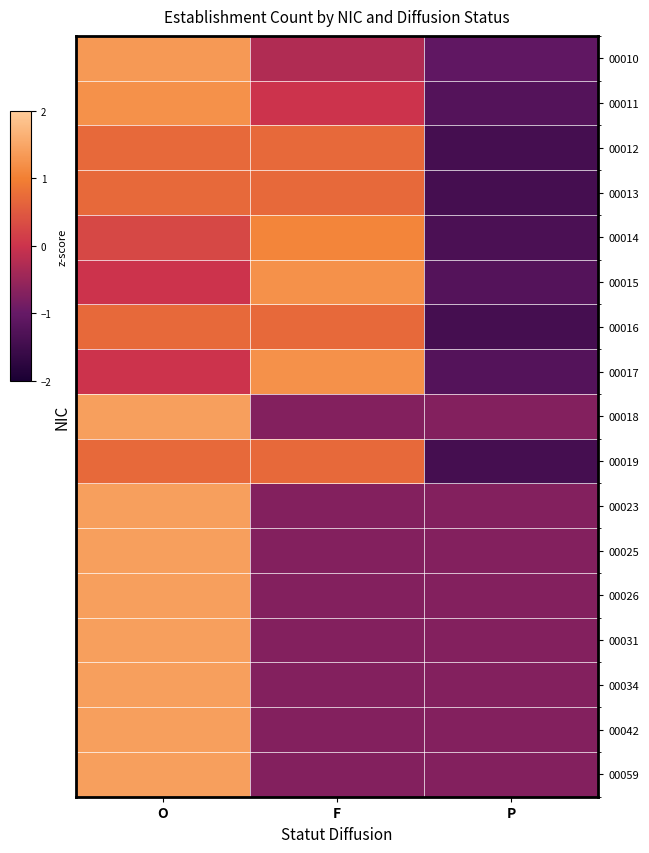

Reading right to left, transcribe all the data shown in this chart.

00010: P=-1.1	F=-0.3	O=1.3
00011: P=-1.2	F=0.0	O=1.2
00012: P=-1.4	F=0.7	O=0.7
00013: P=-1.4	F=0.7	O=0.7
00014: P=-1.3	F=1.1	O=0.3
00015: P=-1.2	F=1.2	O=0.0
00016: P=-1.4	F=0.7	O=0.7
00017: P=-1.2	F=1.2	O=0.0
00018: P=-0.7	F=-0.7	O=1.4
00019: P=-1.4	F=0.7	O=0.7
00023: P=-0.7	F=-0.7	O=1.4
00025: P=-0.7	F=-0.7	O=1.4
00026: P=-0.7	F=-0.7	O=1.4
00031: P=-0.7	F=-0.7	O=1.4
00034: P=-0.7	F=-0.7	O=1.4
00042: P=-0.7	F=-0.7	O=1.4
00059: P=-0.7	F=-0.7	O=1.4